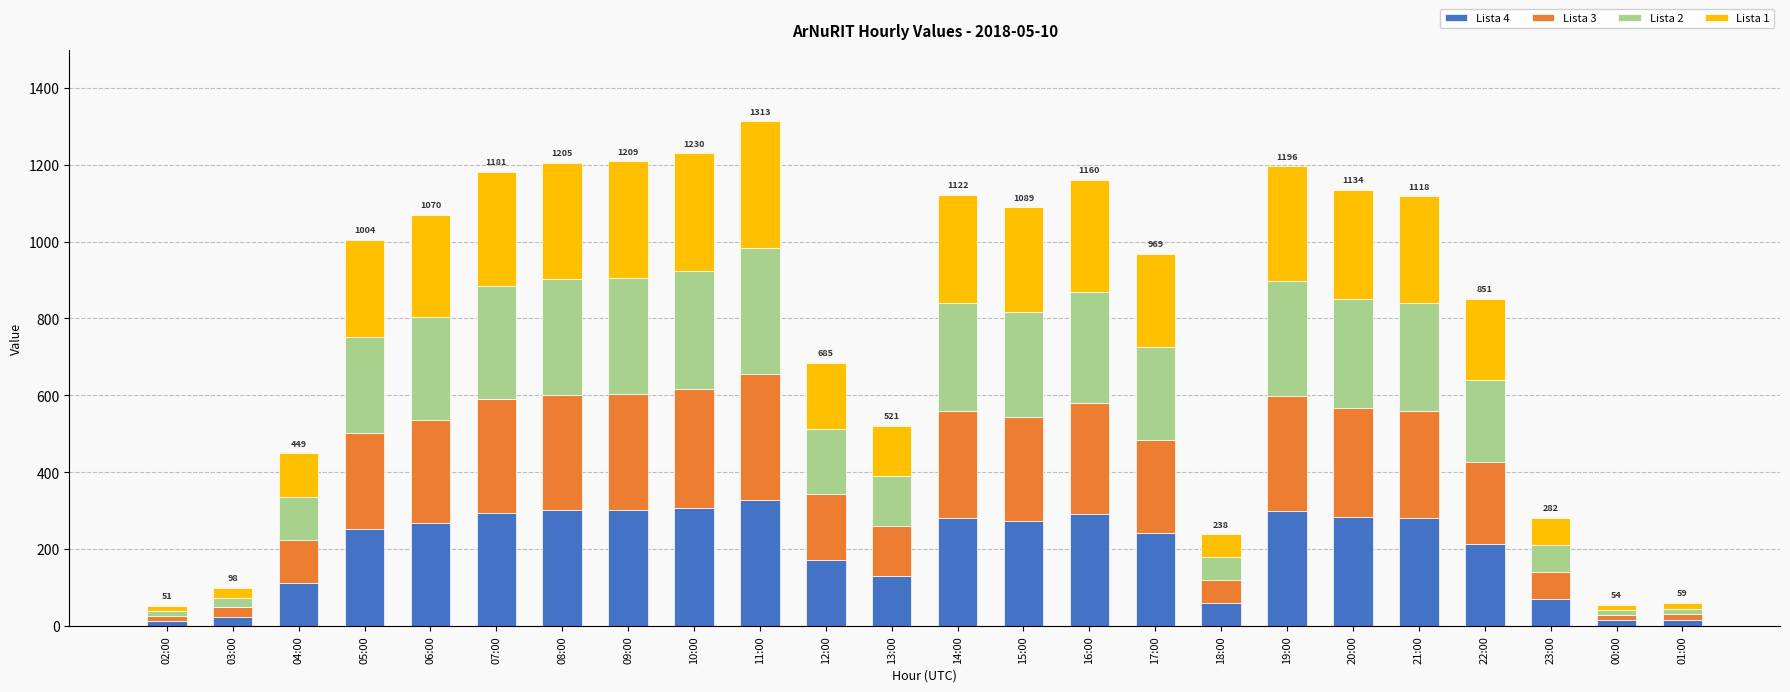

Is it true that Lista 4 equals 69 at 22:00?

False